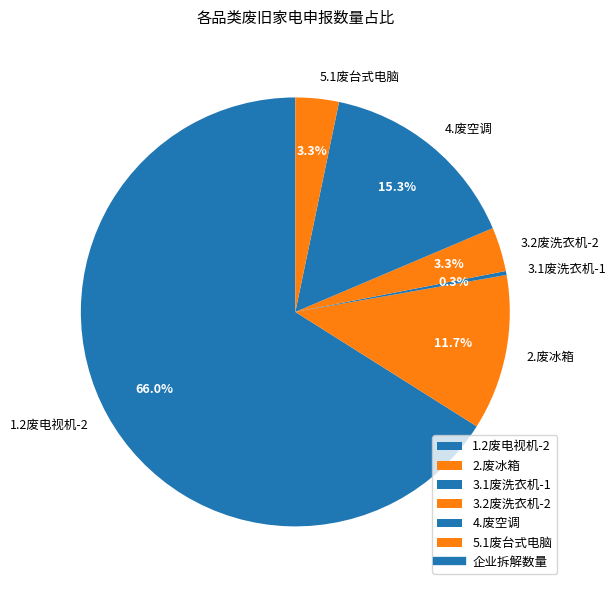

The 5.1废台式电脑 slice represents 13% of the pie. True or false?

False